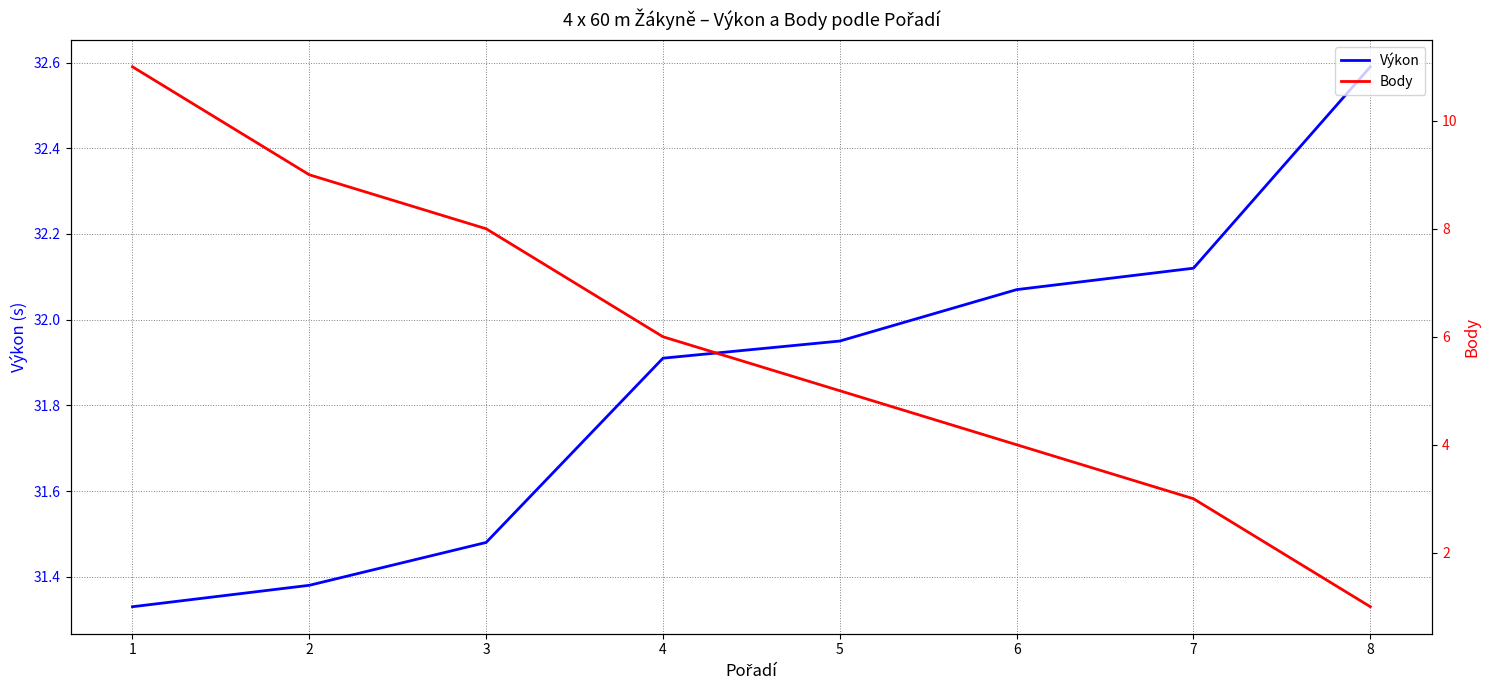

How many lines are shown in the chart?

2